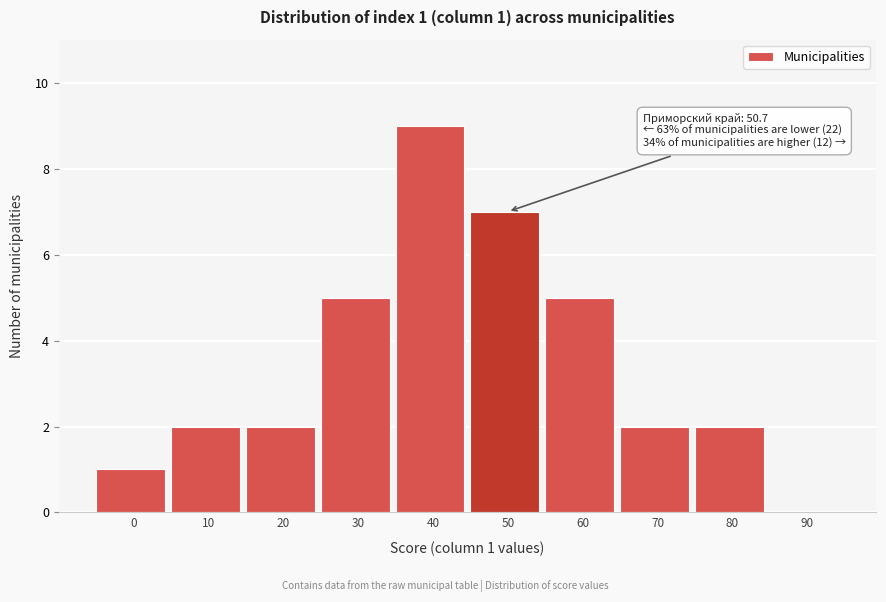

Reading right to left, what are all the values shown in this chart?

90=0	80=2	70=2	60=5	50=7	40=9	30=5	20=2	10=2	0=1